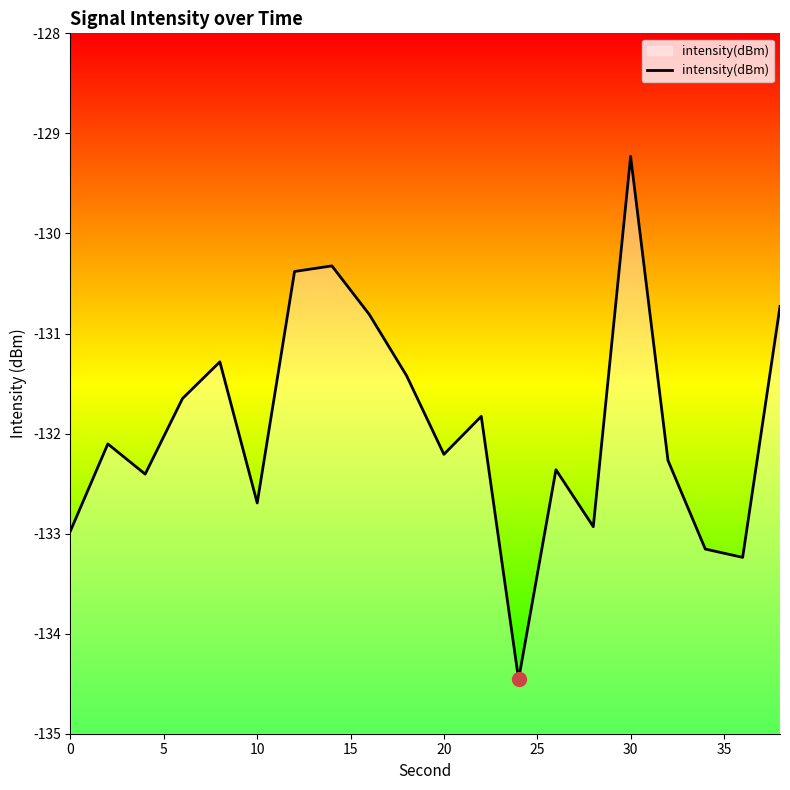

How many lines are shown in the chart?

1